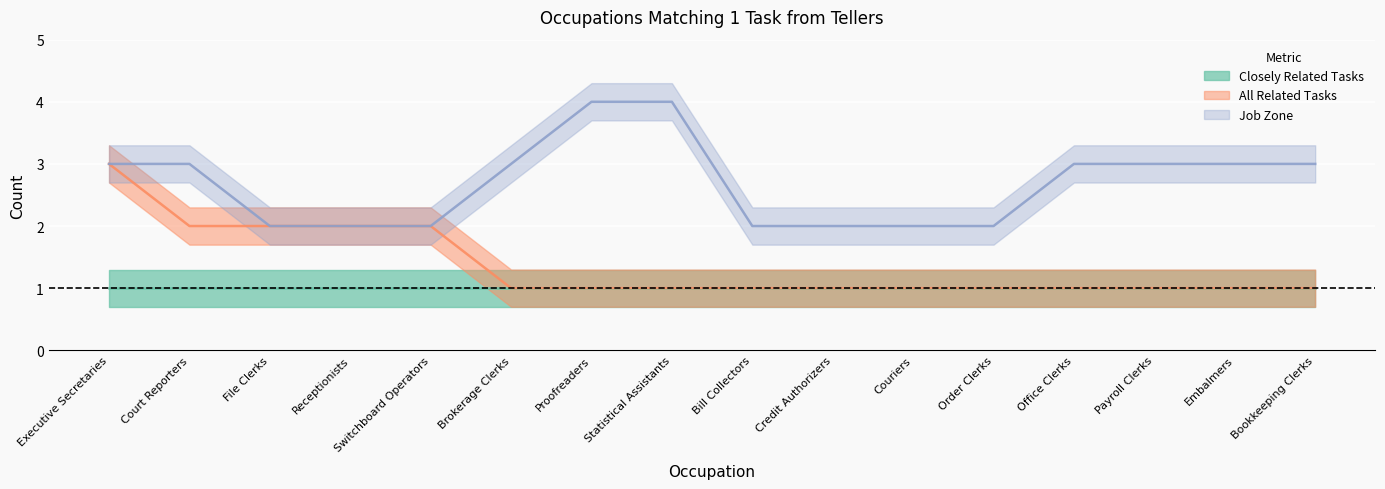

What is the spread (max minus min) of values at Payroll Clerks?

2